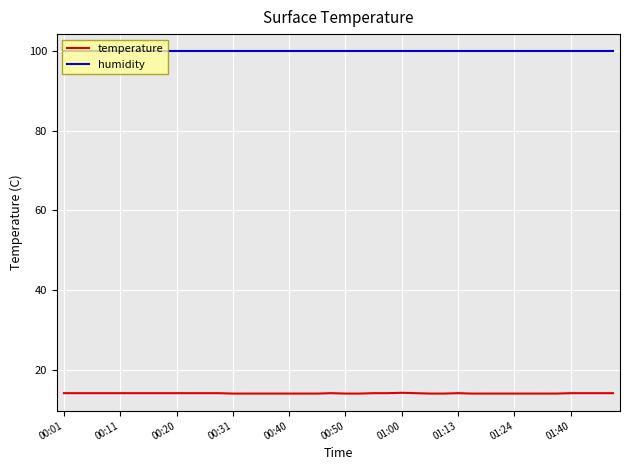

What is the minimum value shown in the chart?

14.1